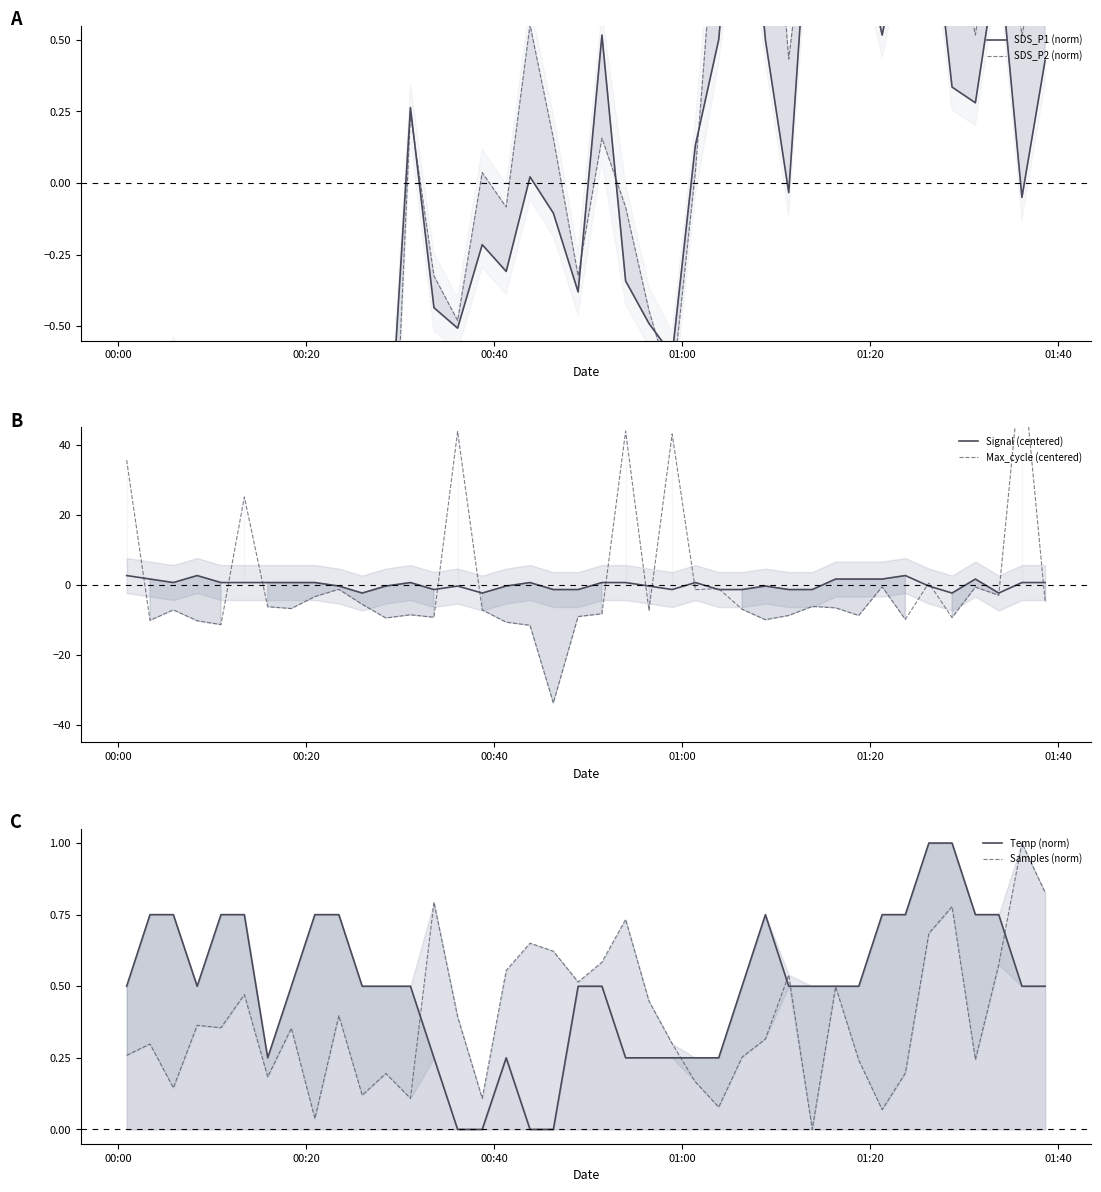

How many lines are shown in the chart?

6